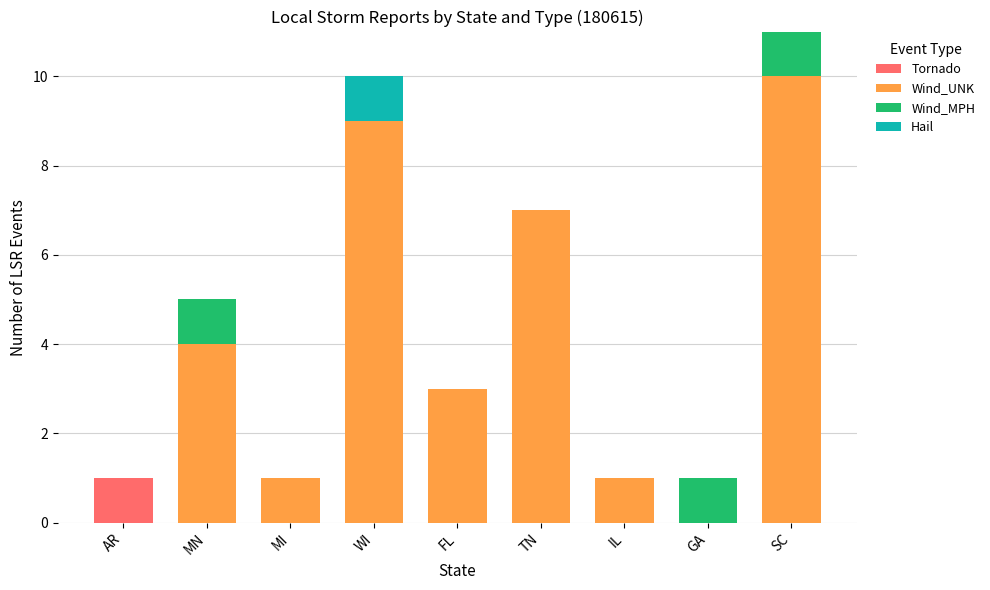

At which category is the sum across all series the highest?

SC